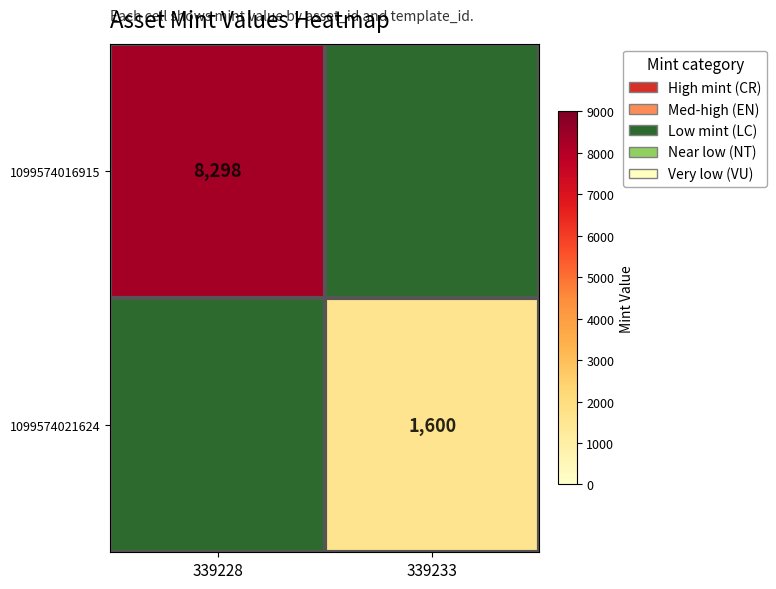

True or false: 1099574021624 has a value of 2870 at 339233.

False